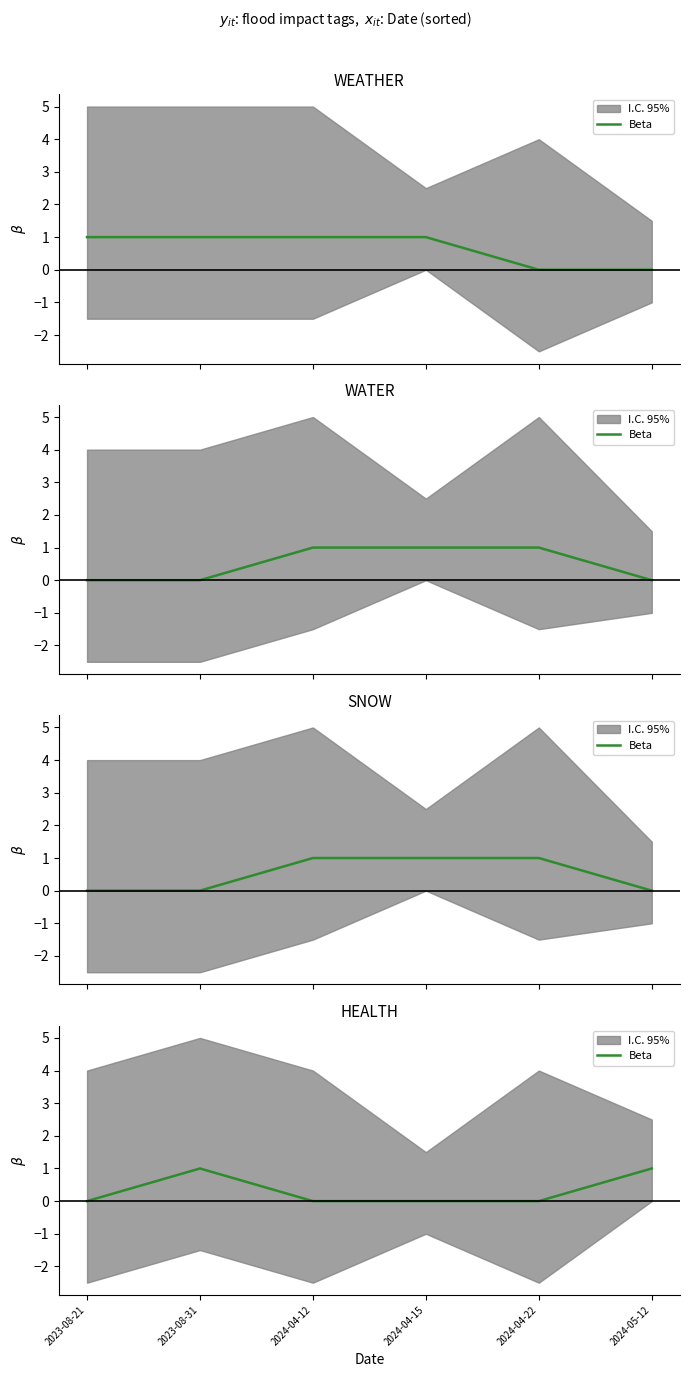

Where is the data nearest to the value 0?

2023-08-21